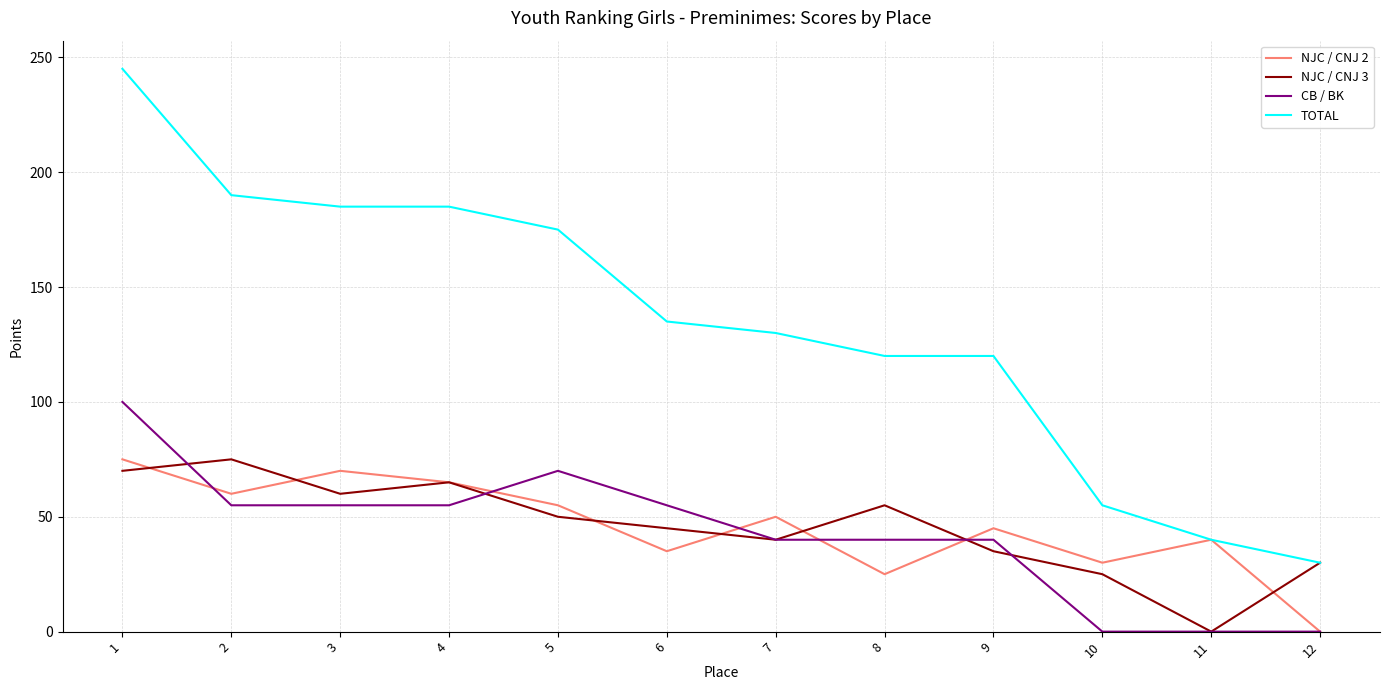

Which category has the lowest value in the NJC / CNJ 2 series?

12